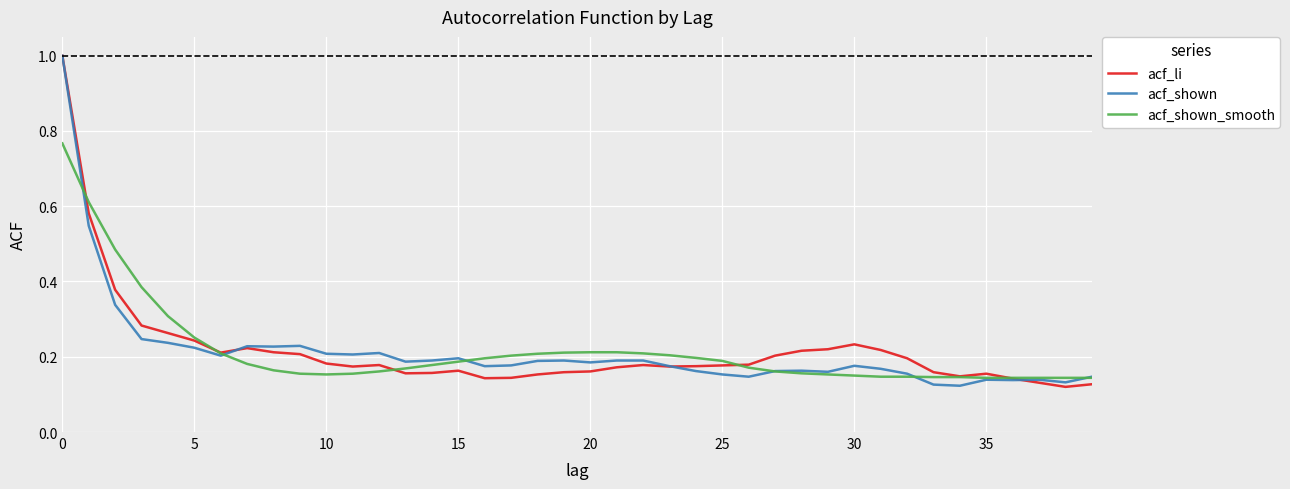

What is the maximum value for acf_li?

1.0